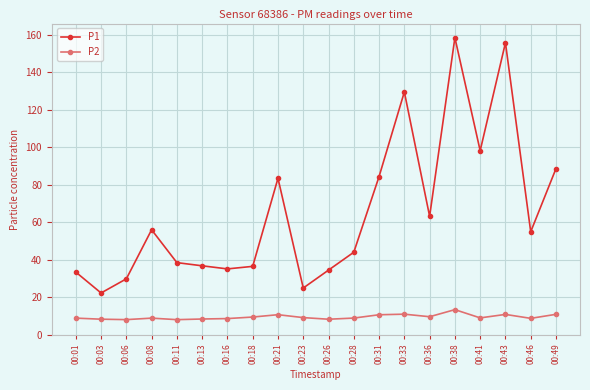

True or false: P1 has more than 1 interior local peaks.

True